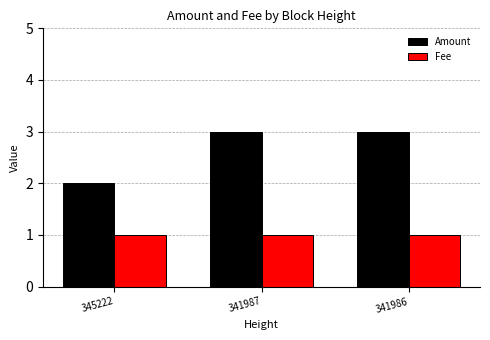

Which series has the largest total across all categories?

Amount